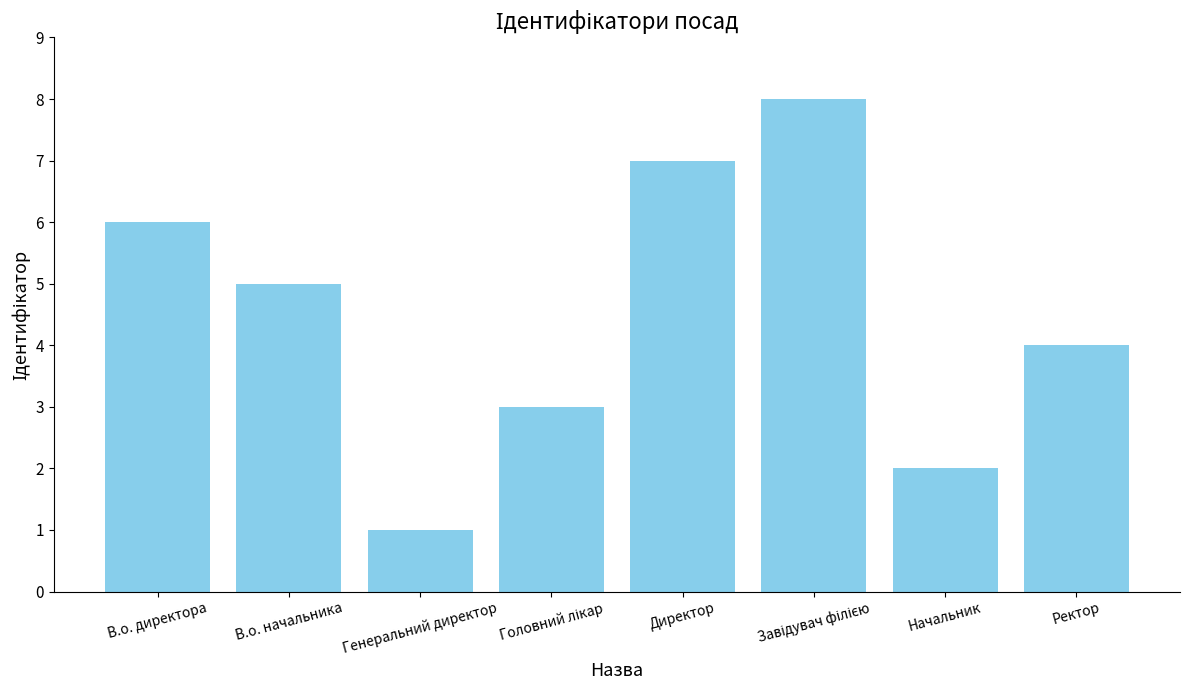

Which label corresponds to the smallest value in the chart?

Генеральний директор